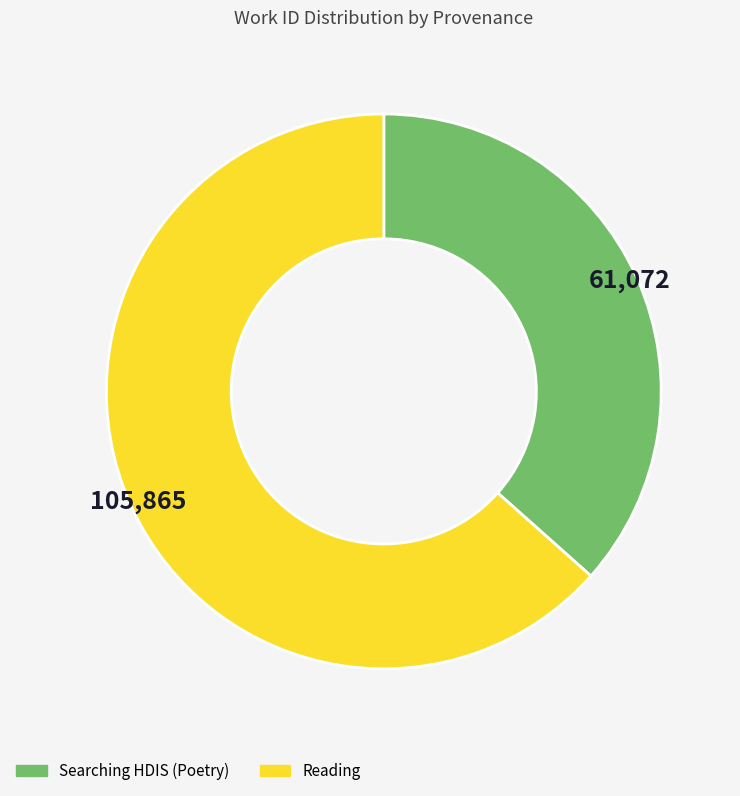

Which slice is the largest?

Reading